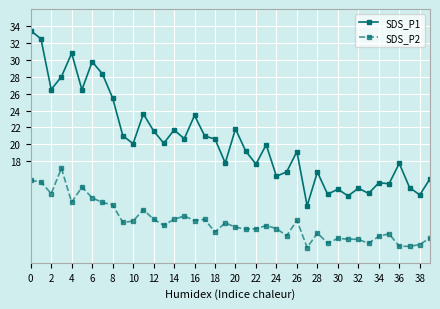

Count the number of data series in this chart.

2